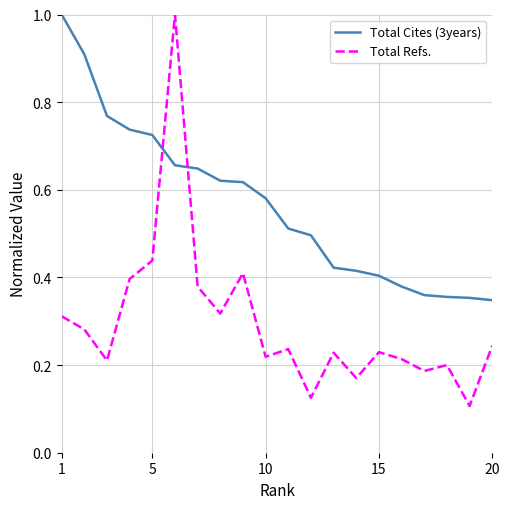

What is the maximum value shown in the chart?

1.0